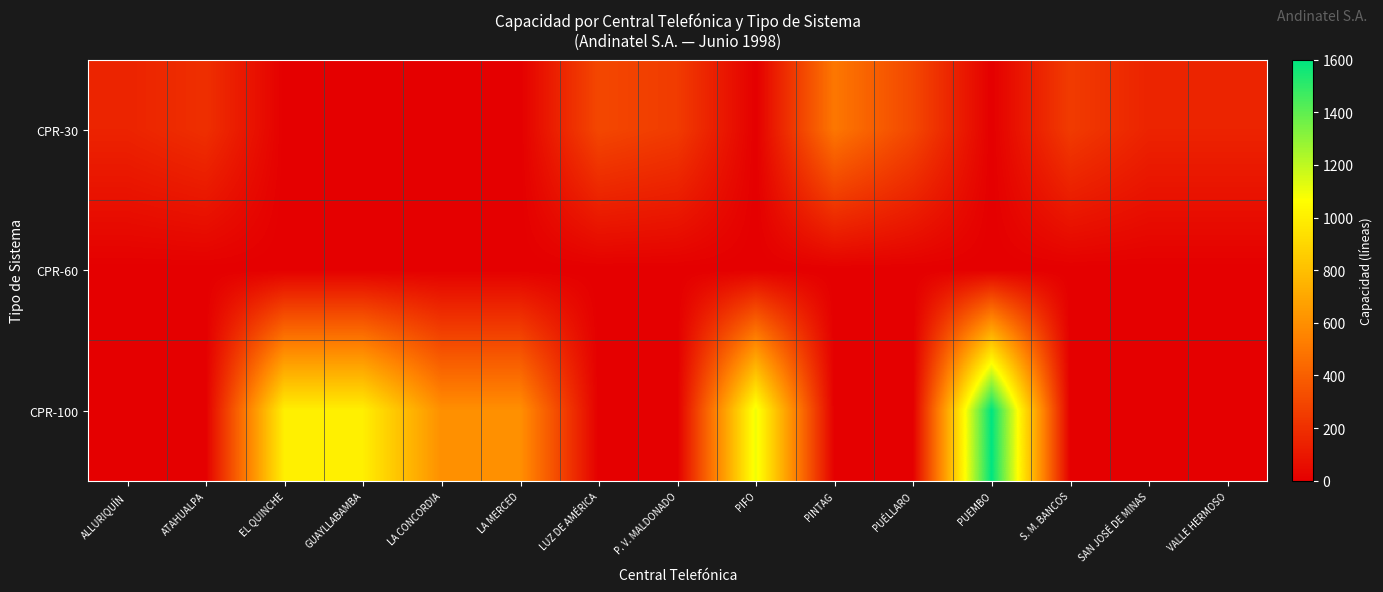

At which category does the chart reach its peak across all series?

PUEMBO